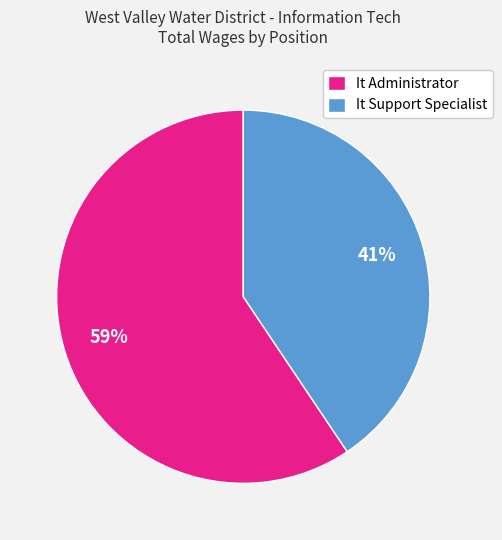

Does It Support Specialist account for over 50% of the chart?

No